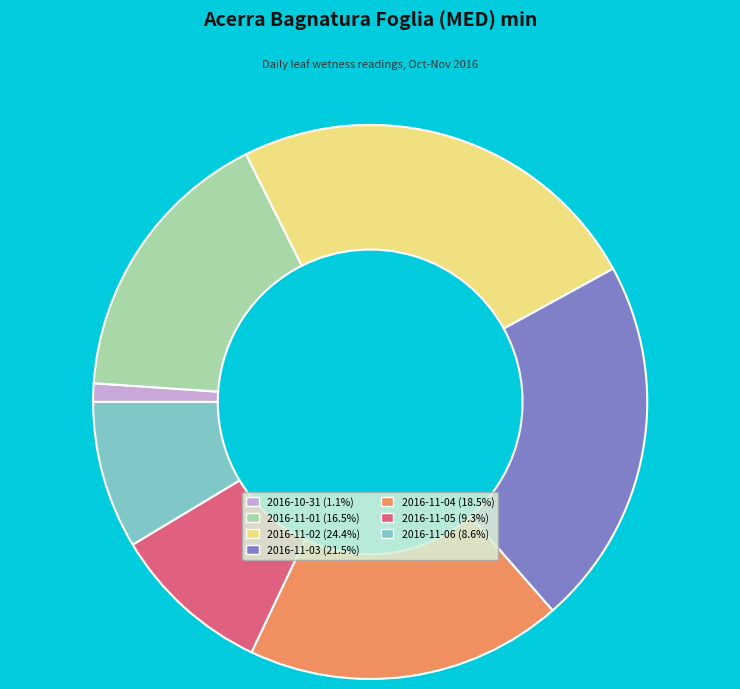

Which category has the smallest portion of the pie?

2016-10-31